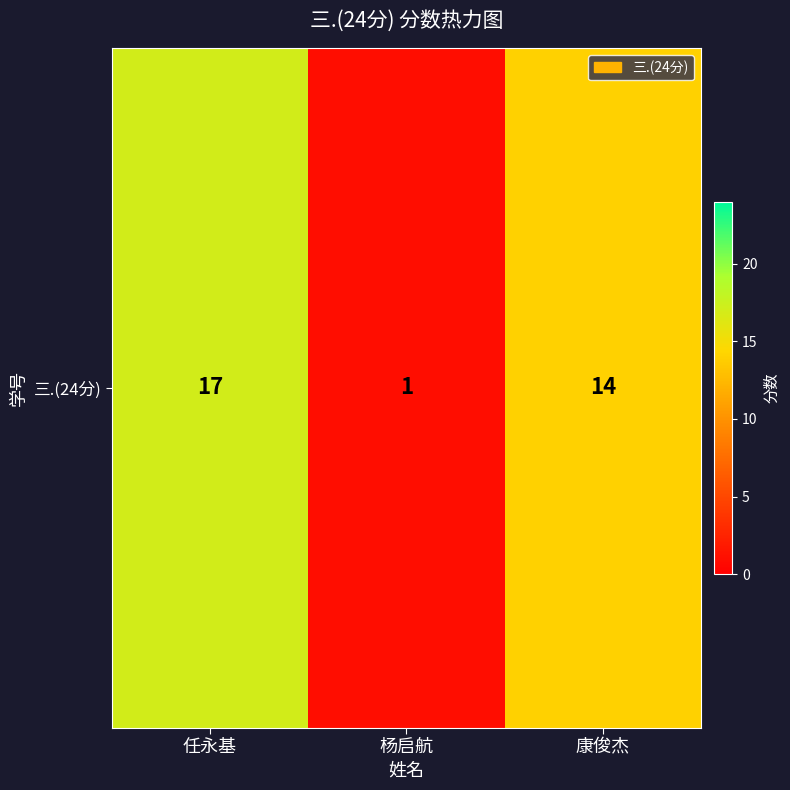

Is it true that the value at 任永基 is 17?

True